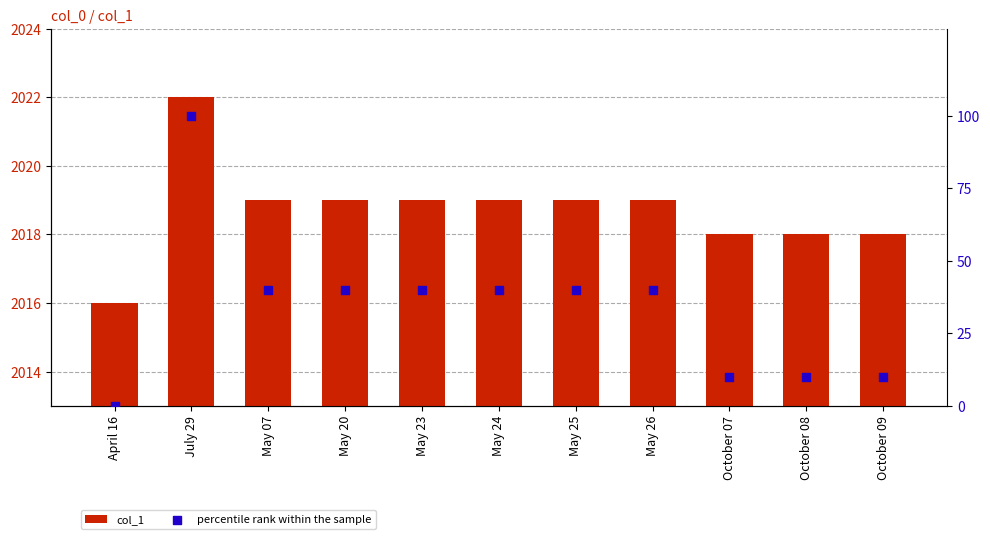

Is the value of col_1 at May 07 greater than the value of percentile rank within the sample at May 07?

Yes